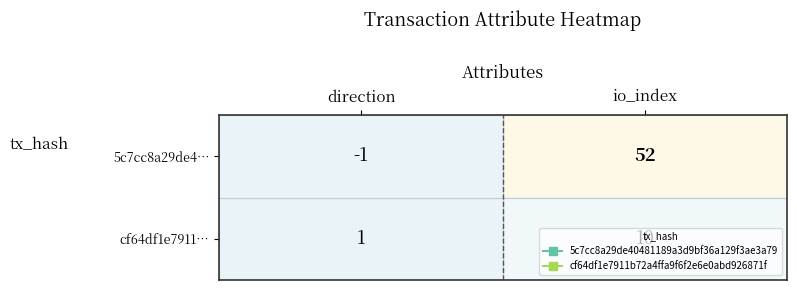

What is the spread (max minus min) of values at direction?

2